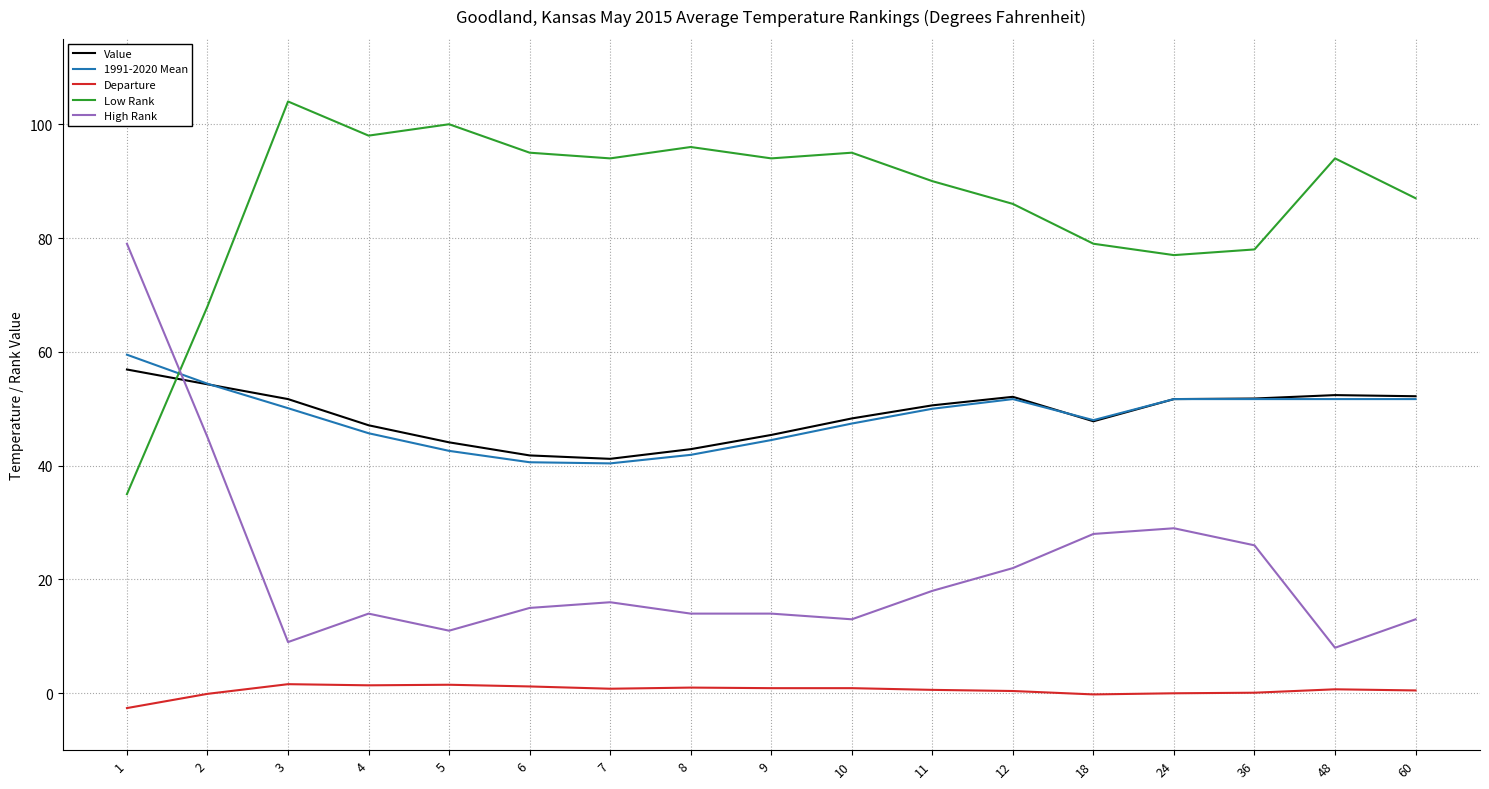

Which series has the largest total across all categories?

Low Rank